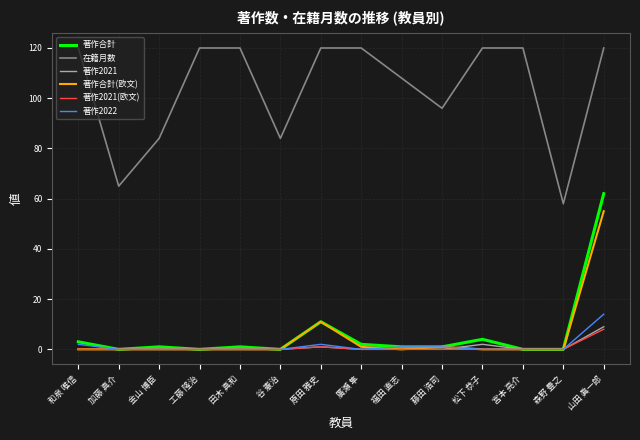

At how many categories does at least one series exceed 60?

13